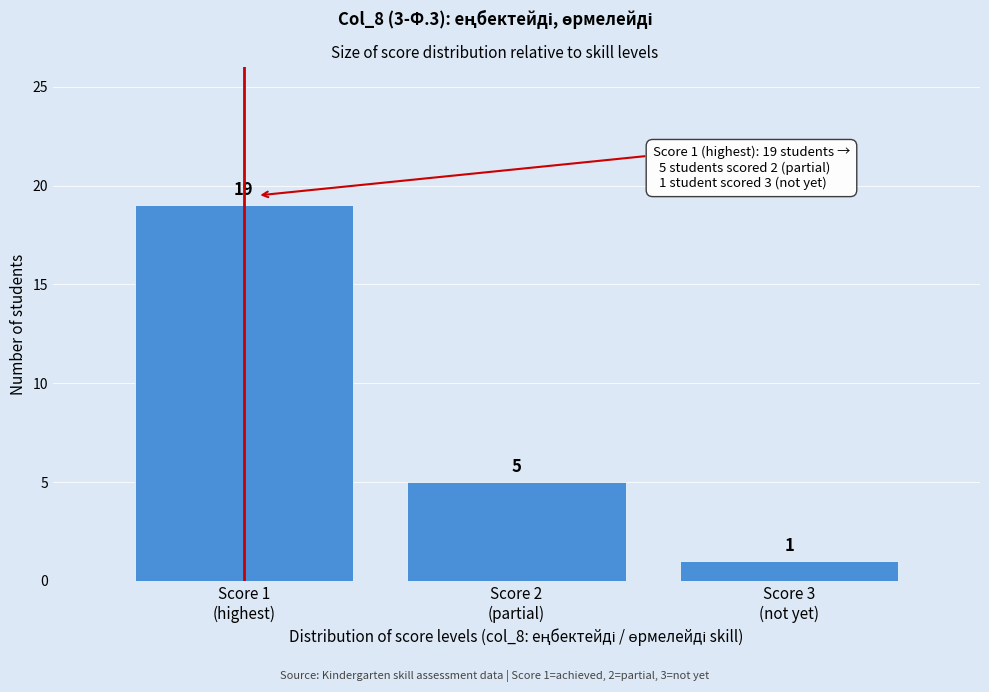

Reading right to left, transcribe all the data shown in this chart.

1	5	19